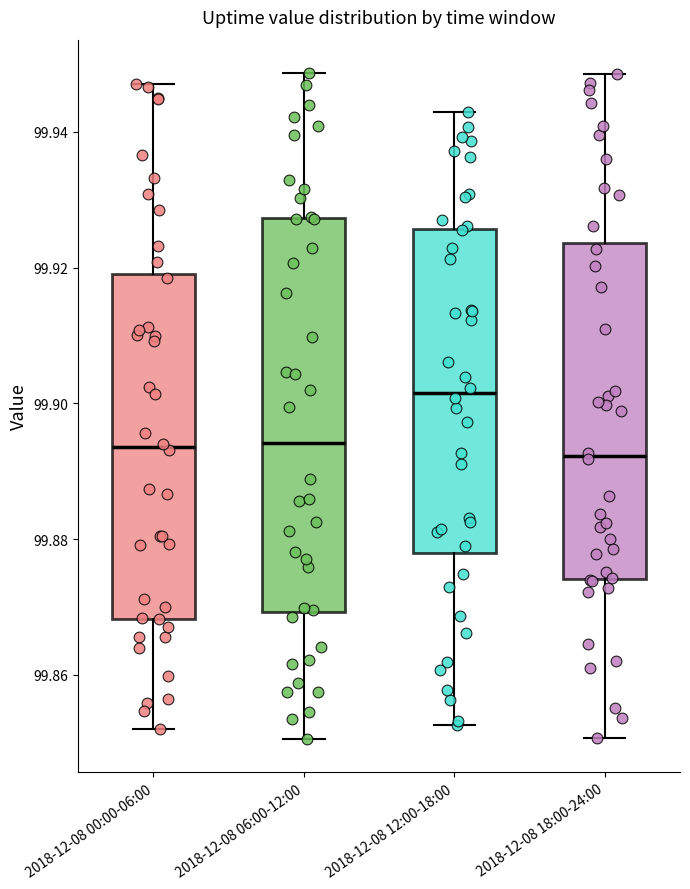

Comparing the boxes themselves (not the whiskers), which one is the tallest?

2018-12-08 06:00-12:00